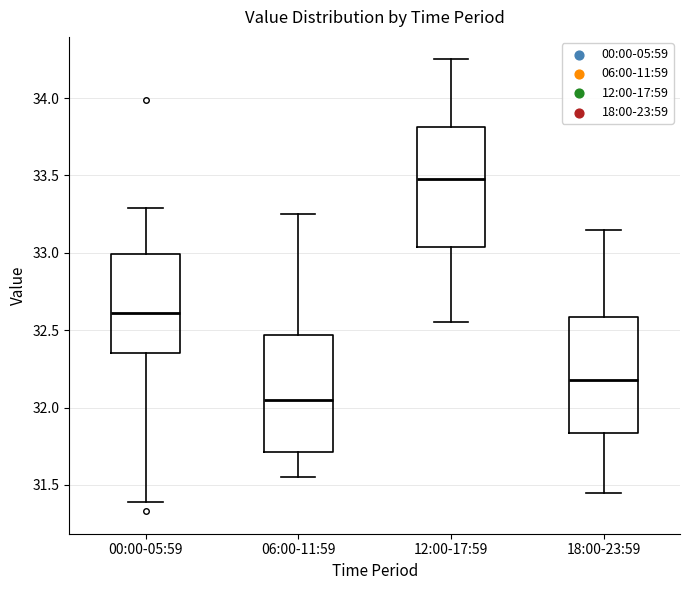

Reading left to right, transcribe this box plot: for each box, give where its median line is, the range the box spans, and where its two whiskers end, as read against the y-axis. The values are not printed on the chart, so give them approximately, as read against the axis.

00:00-05:59: median 32.60, box 32.35 to 33.00, whiskers 31.40 to 33.30
06:00-11:59: median 32.05, box 31.70 to 32.45, whiskers 31.55 to 33.25
12:00-17:59: median 33.50, box 33.05 to 33.80, whiskers 32.55 to 34.25
18:00-23:59: median 32.20, box 31.85 to 32.60, whiskers 31.45 to 33.15